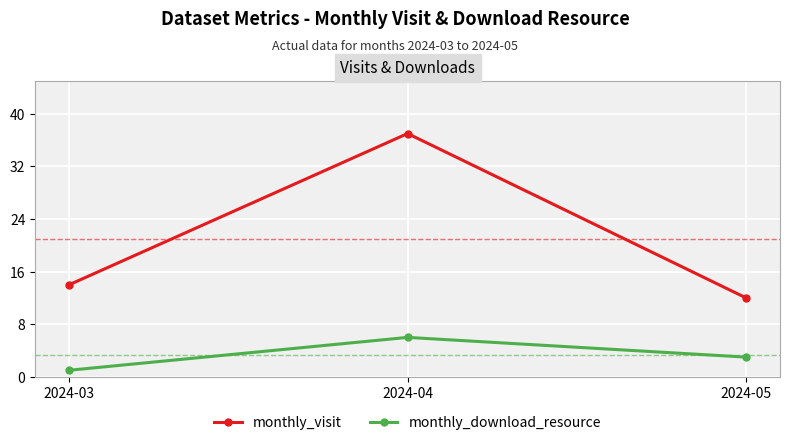

Reading left to right, extract all data points from this chart.

monthly_visit: 14	37	12
monthly_download_resource: 1	6	3